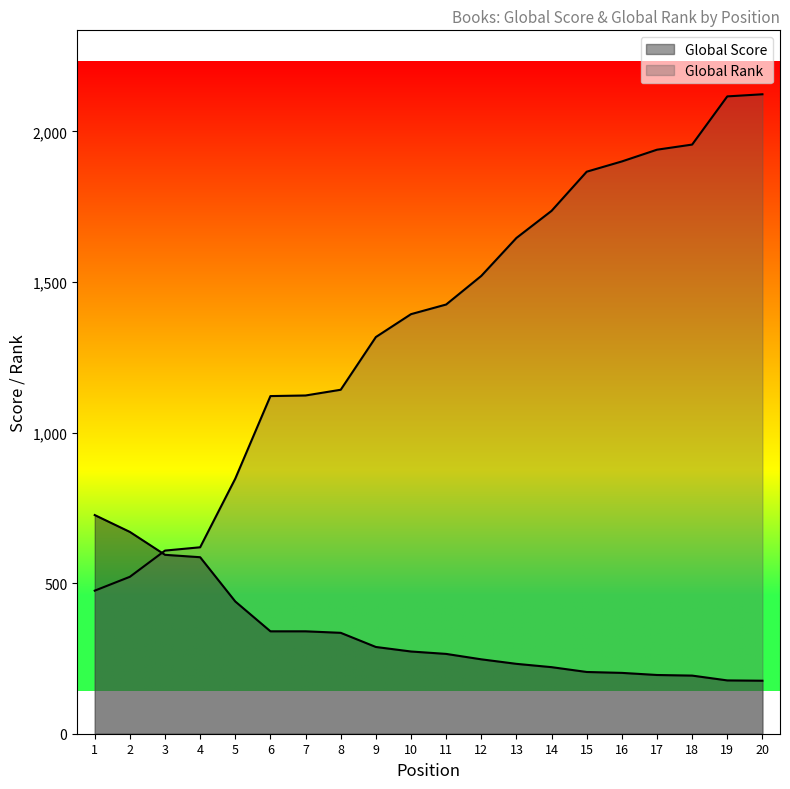

Which series has the widest spread of values?

Global Rank